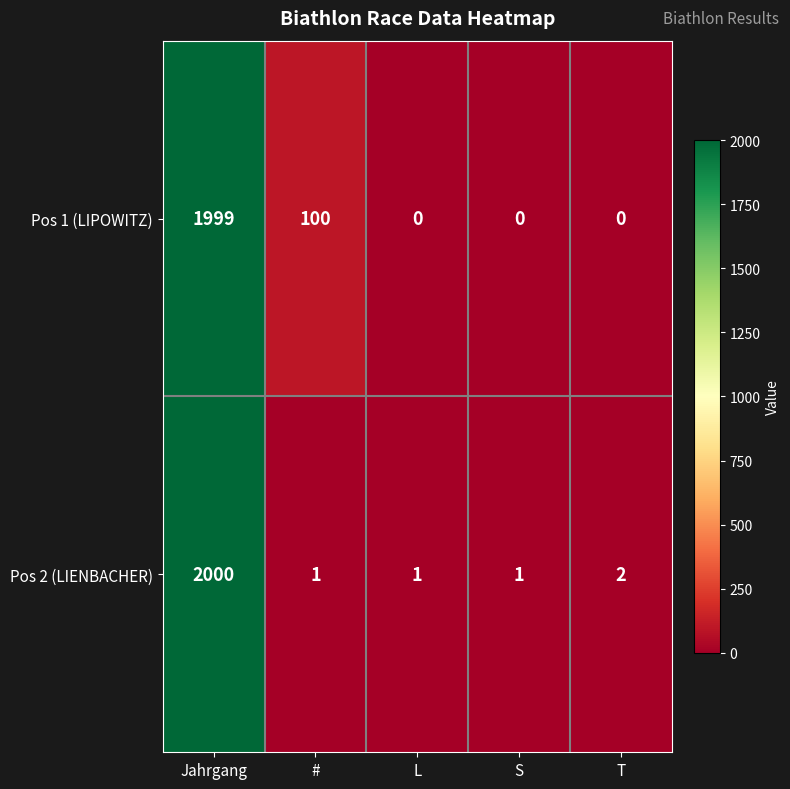

List the series in order of their peak value, lowest first.

Pos 1 (LIPOWITZ), Pos 2 (LIENBACHER)